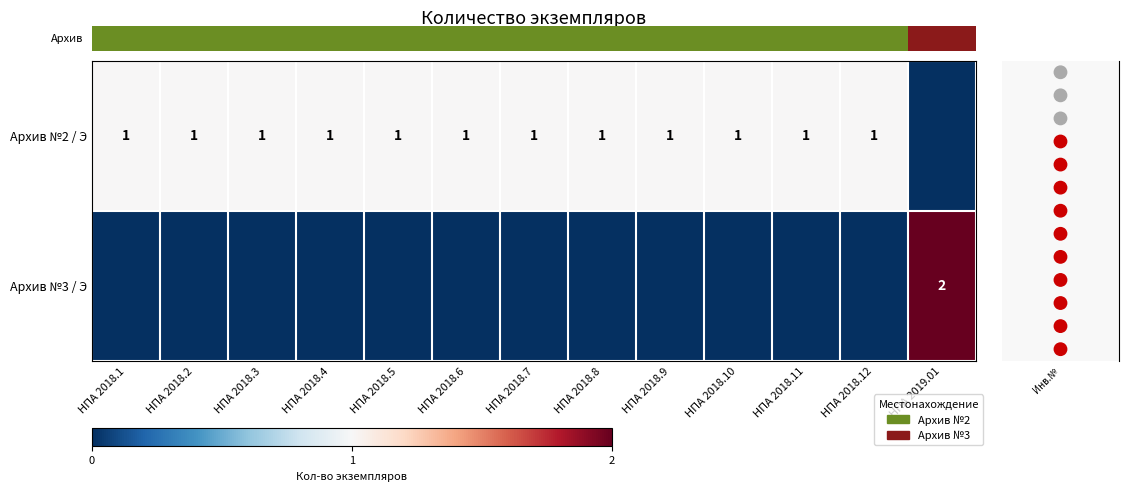

At which label is Инв. номер closest to 6?

Инв.№